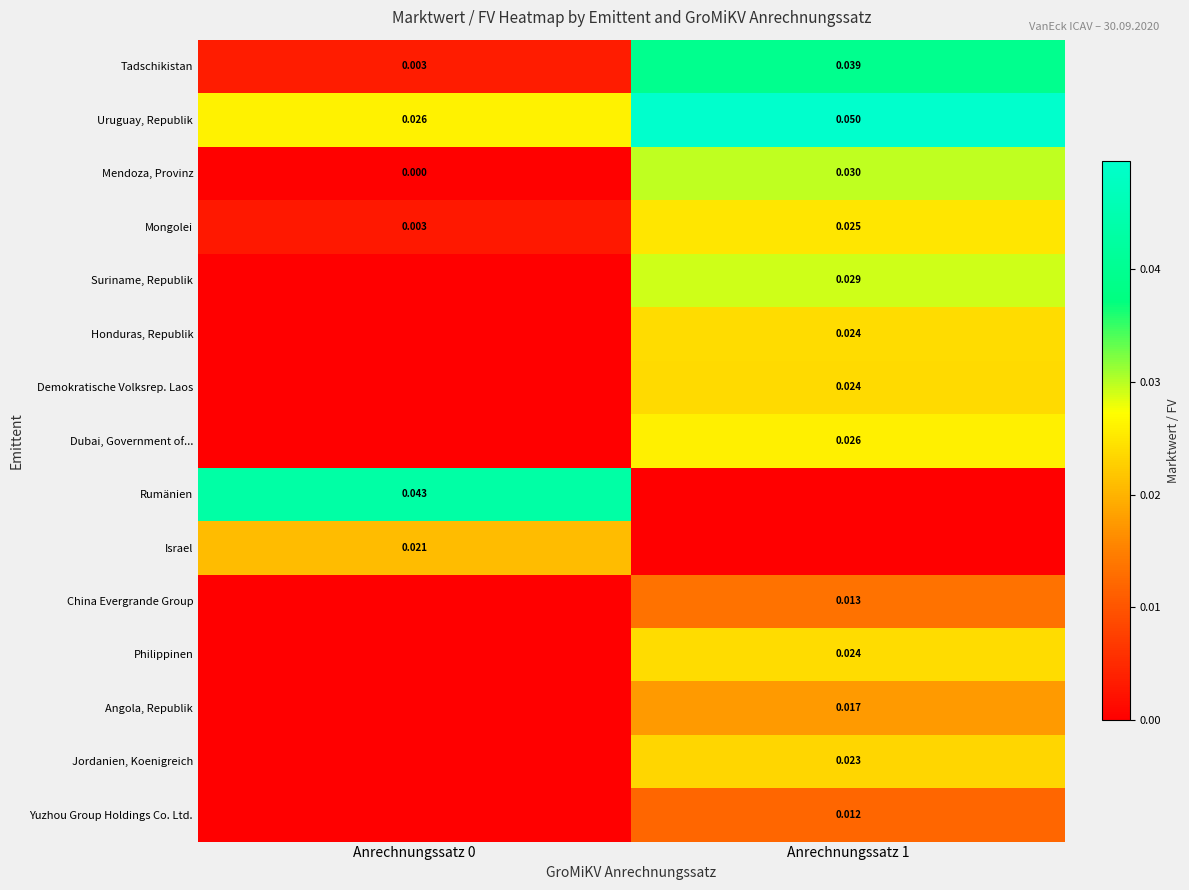

The value of Rumänien at Anrechnungssatz 1 is 0.0. True or false?

True